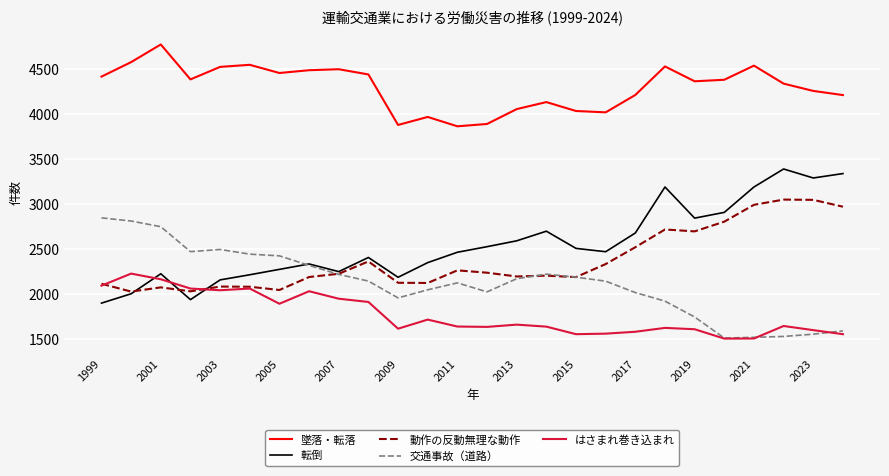

Which series has the largest total across all categories?

墜落・転落